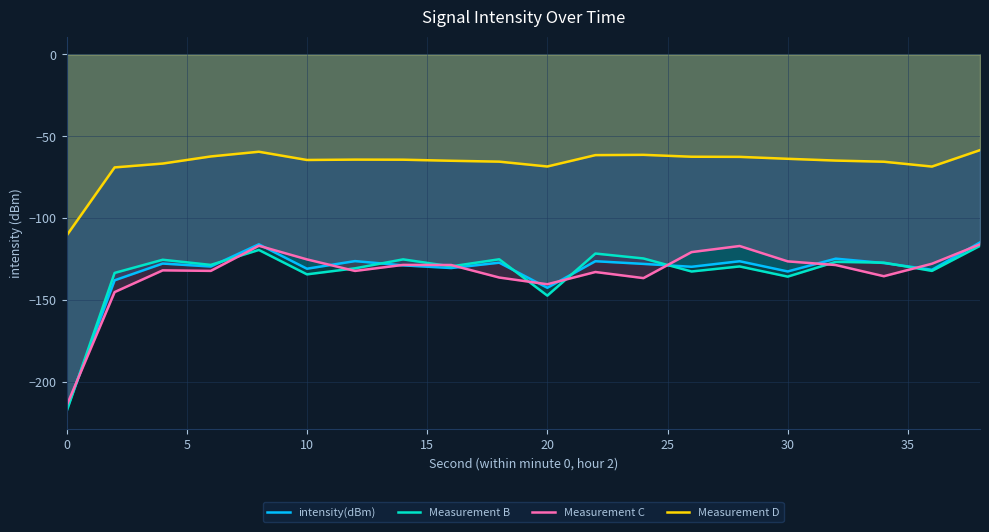

Does the chart display data point markers on the line(s)?

No